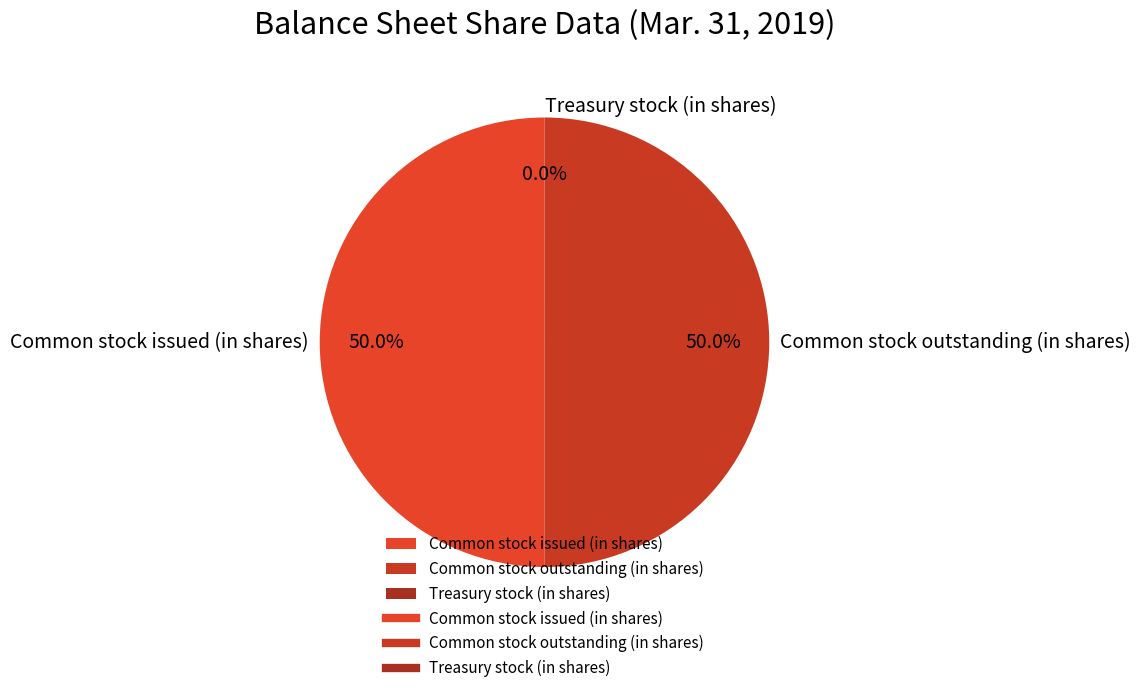

Approximately how many times larger is the value at Common stock outstanding (in shares) compared to Common stock issued (in shares)?

1.0